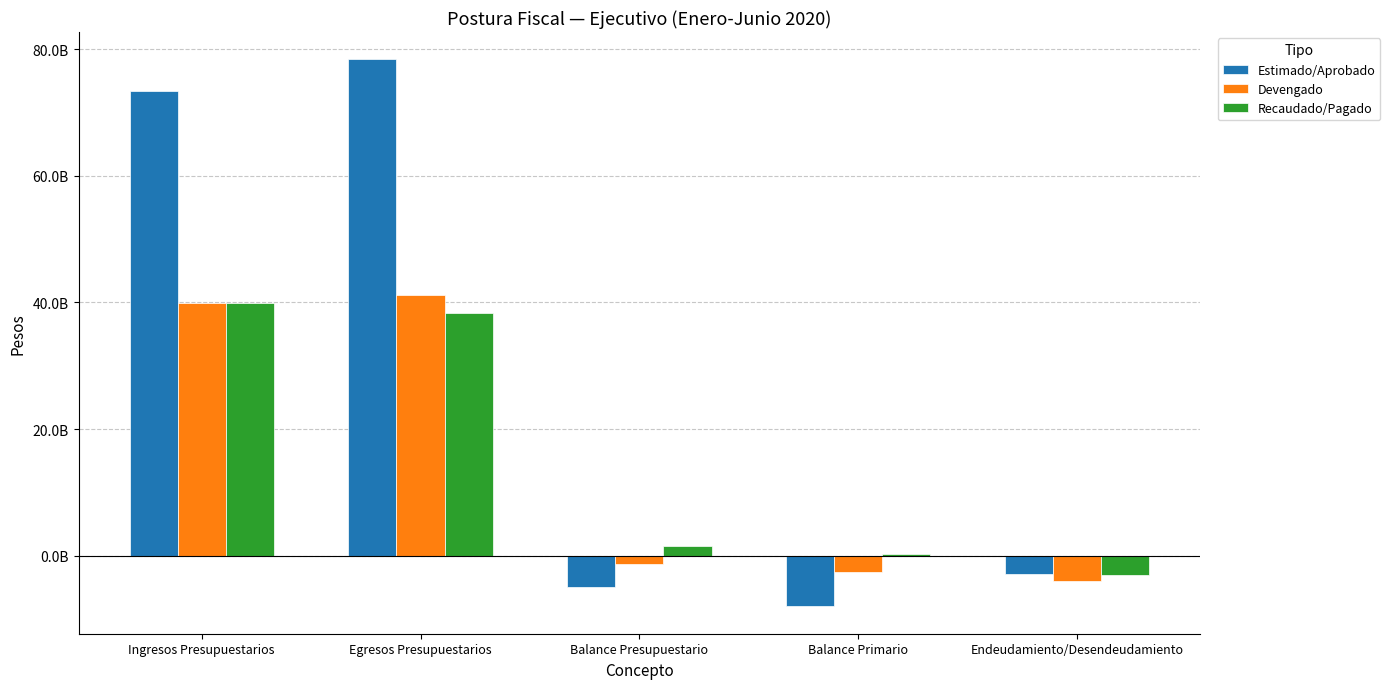

Is the value of Recaudado/Pagado at Balance Presupuestario greater than the value of Estimado/Aprobado at Ingresos Presupuestarios?

No